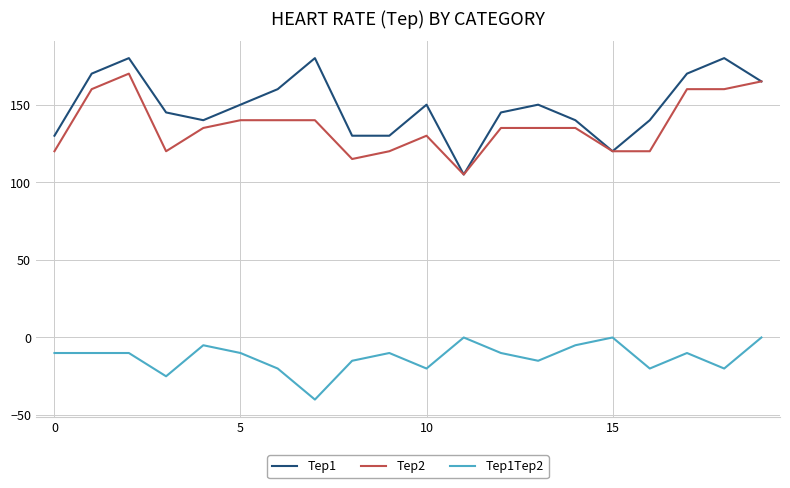

Rank the series by their maximum value, from highest to lowest.

Tep1, Tep2, Tep1Tep2